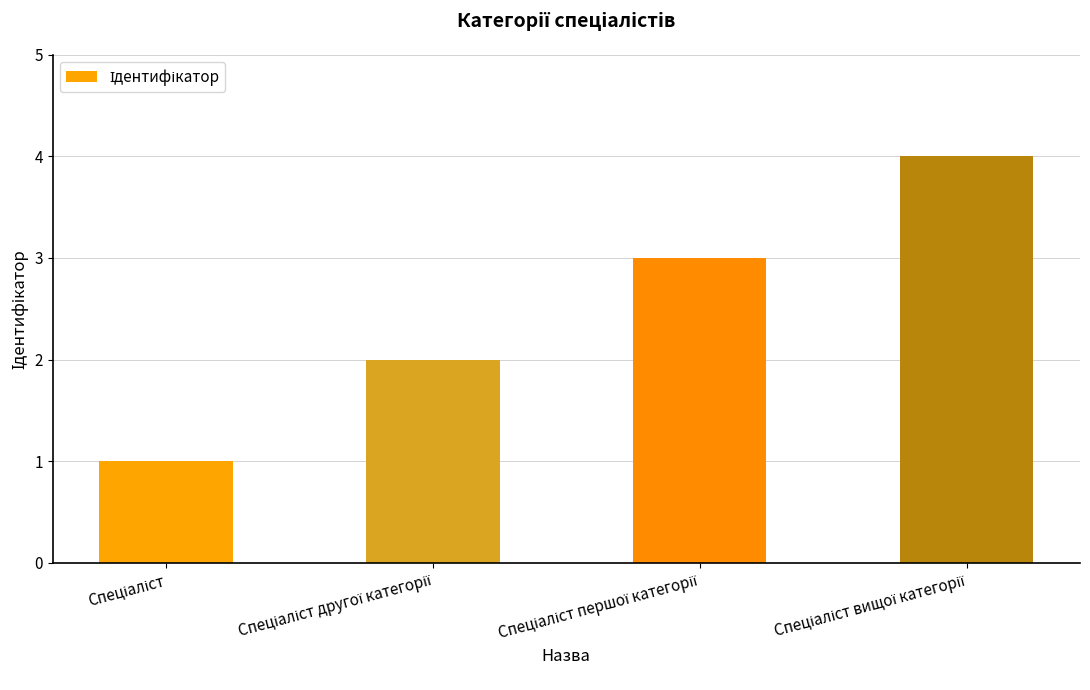

Count the number of categories in the chart.

4